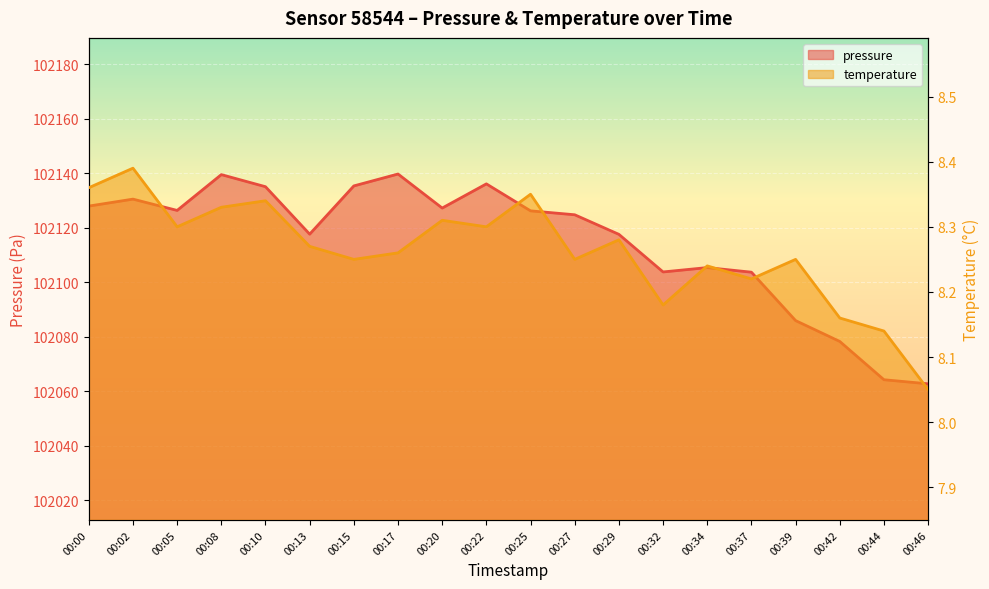

True or false: pressure and temperature intersect in this chart.

False